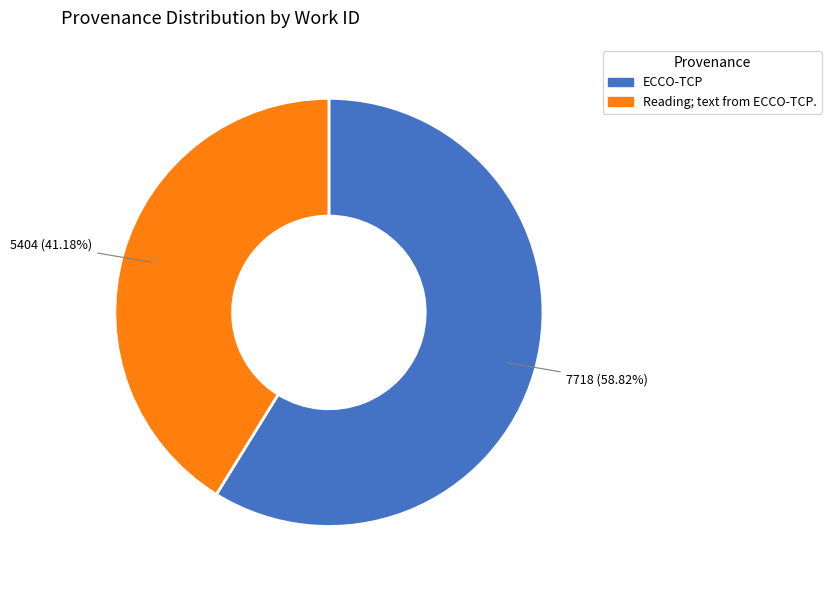

To the nearest percent, what is the difference between the largest and smallest slice percentages?

18%